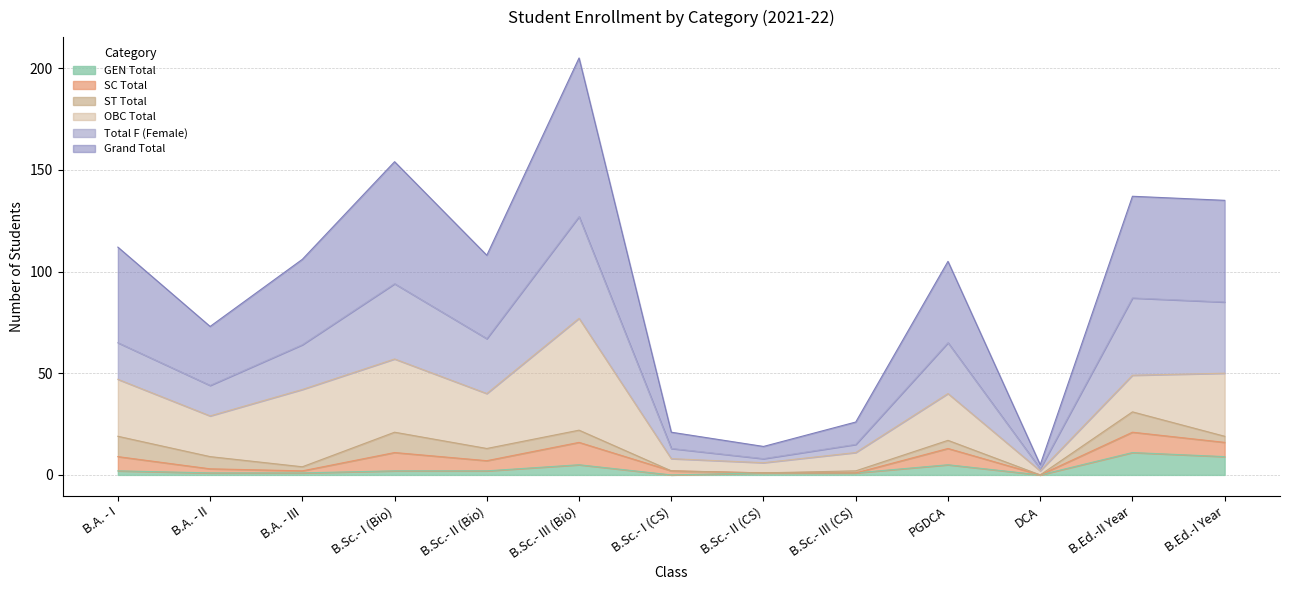

At which category does Grand Total reach its first local peak?

B.Sc.- I (Bio)